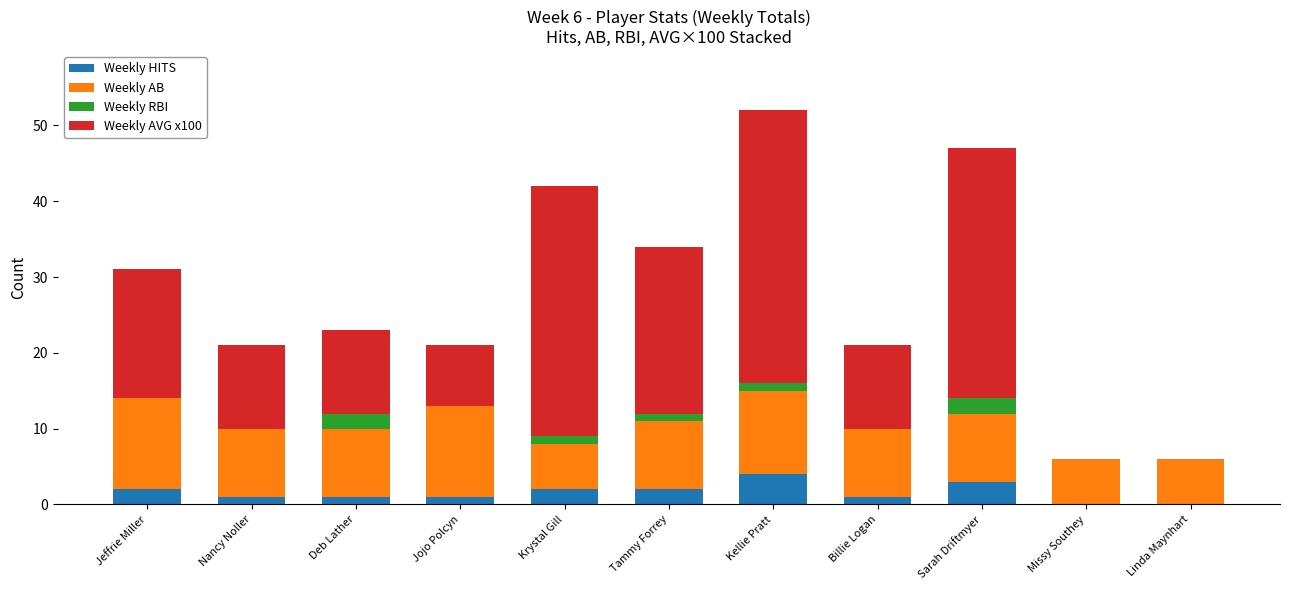

The Weekly HITS series shows -3 at Linda Maynhart. True or false?

False